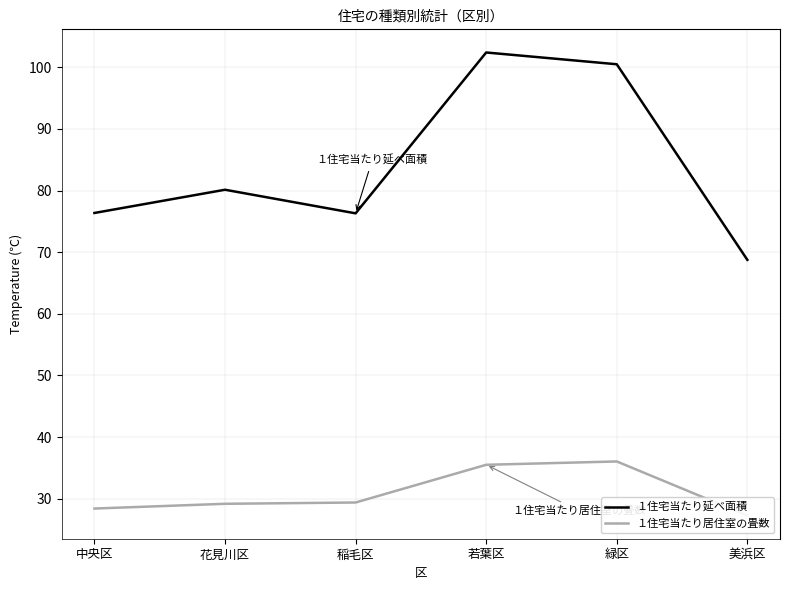

What is the value of the １住宅当たり居住室の畳数 point at the 6th from the left?

27.3